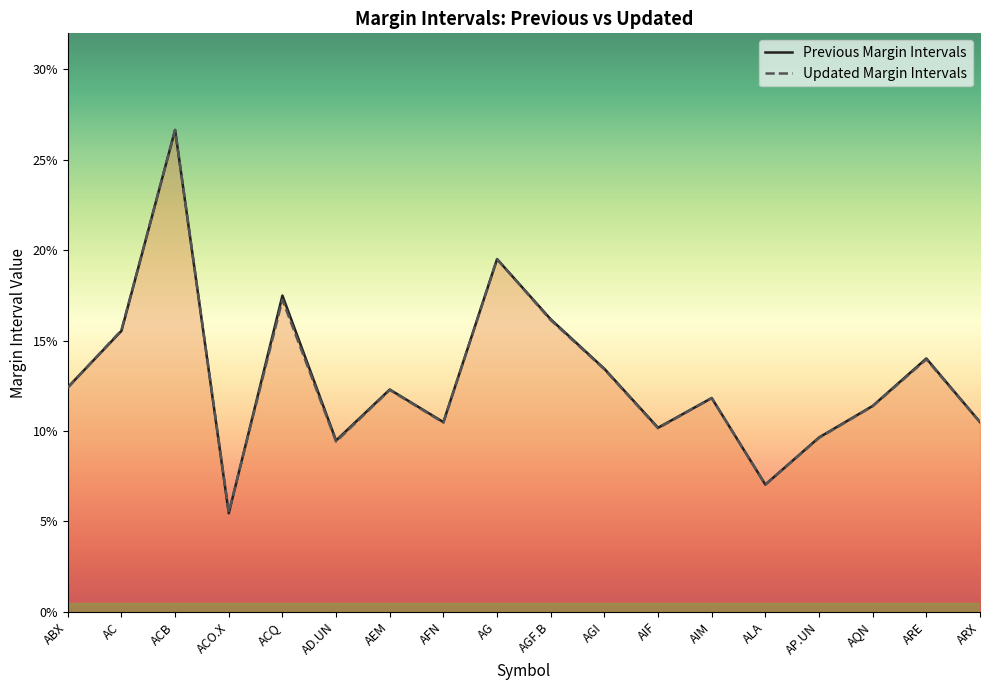

How many intersections are there between Updated Margin Intervals and Previous Margin Intervals?

9